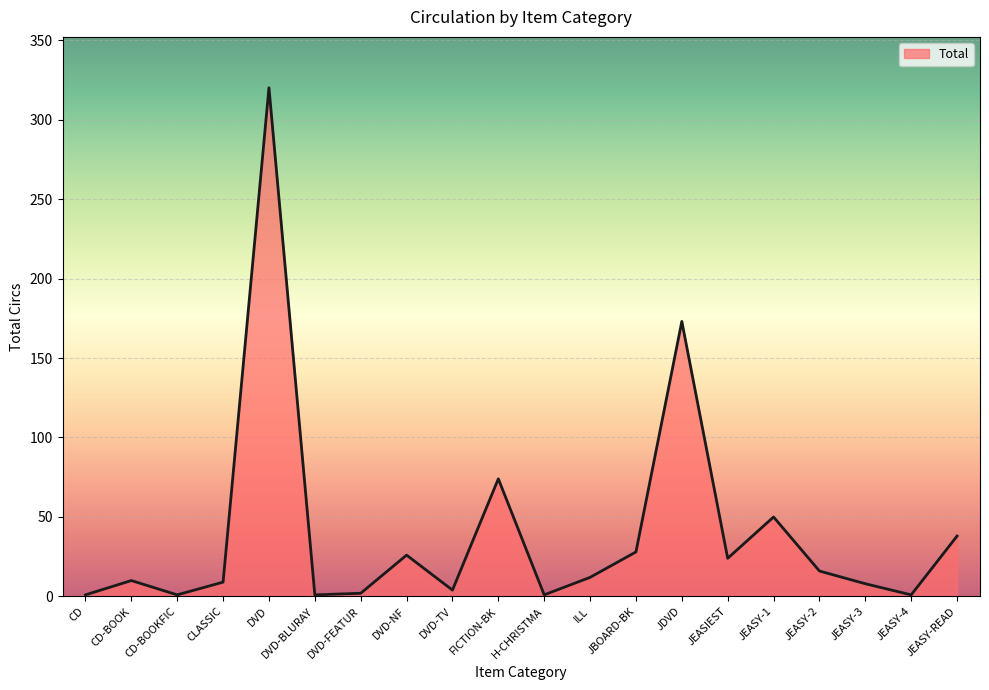

Which has a higher value, DVD-TV or FICTION-BK?

FICTION-BK